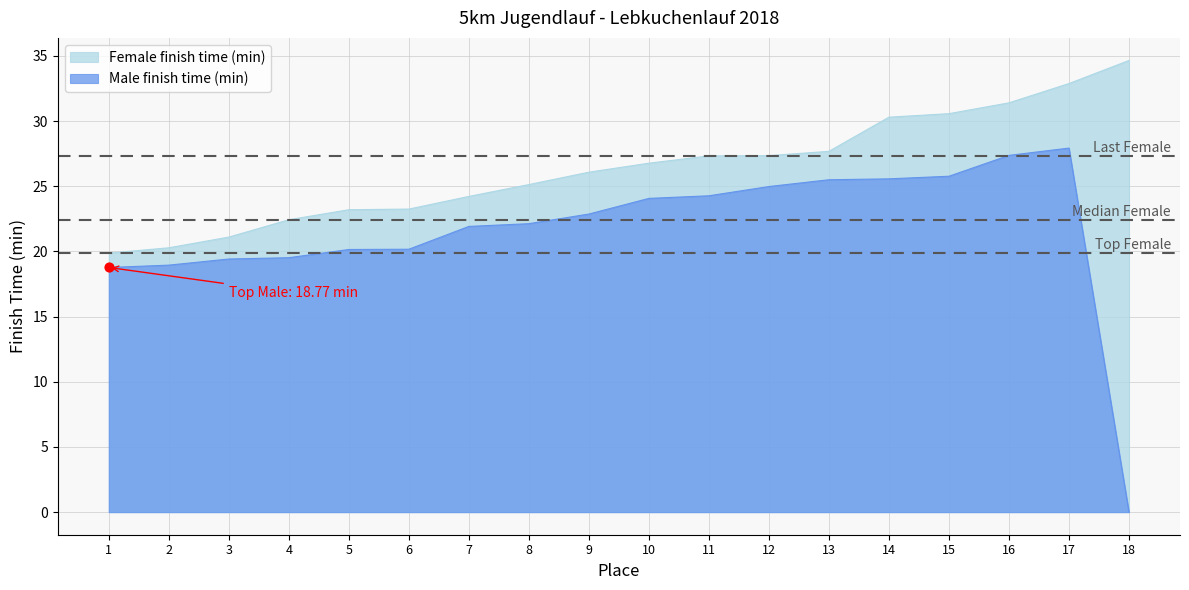

Is the value of Male finish time (min) at 8 greater than the value of Female finish time (min) at 6?

No